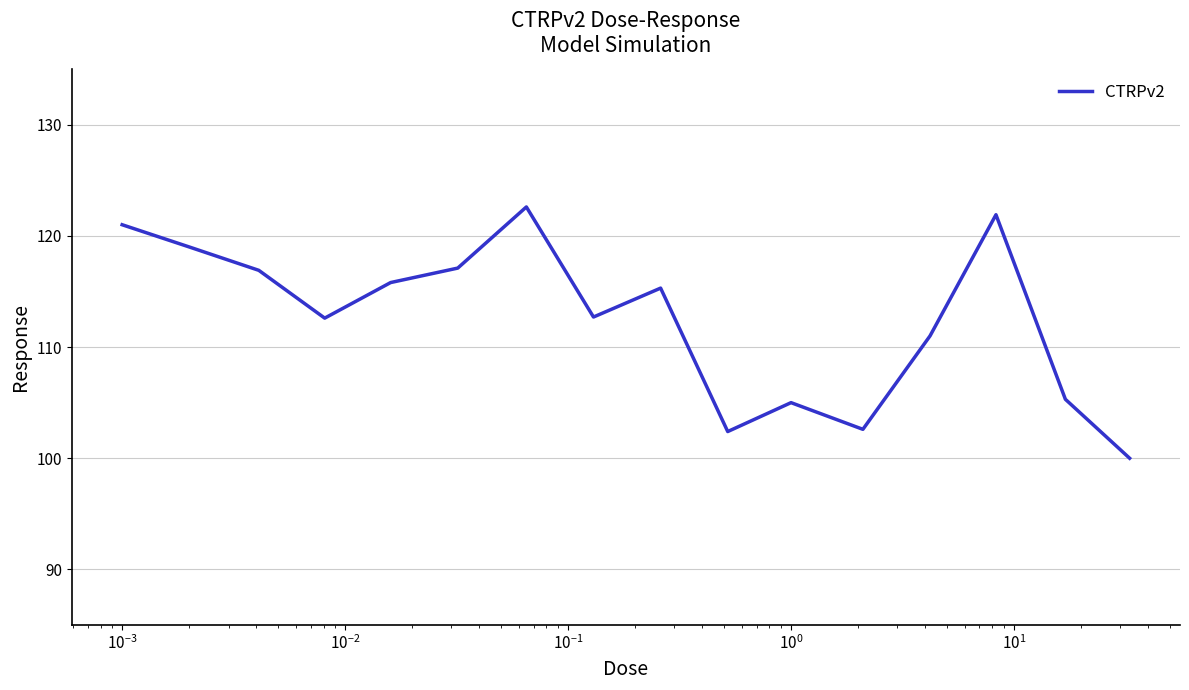

What is the difference between the maximum and minimum values?

22.6